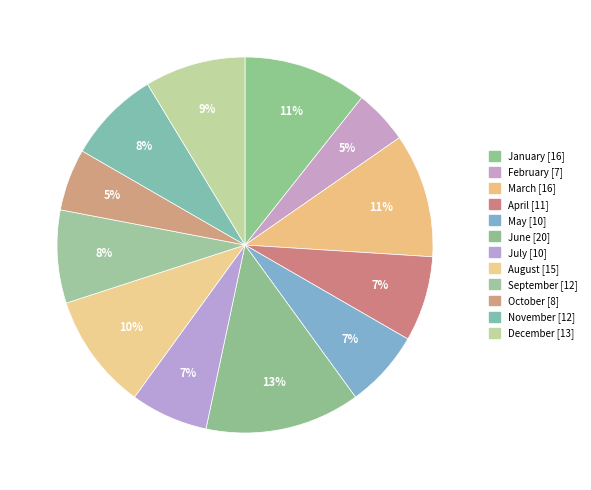

The May slice represents 1% of the pie. True or false?

False